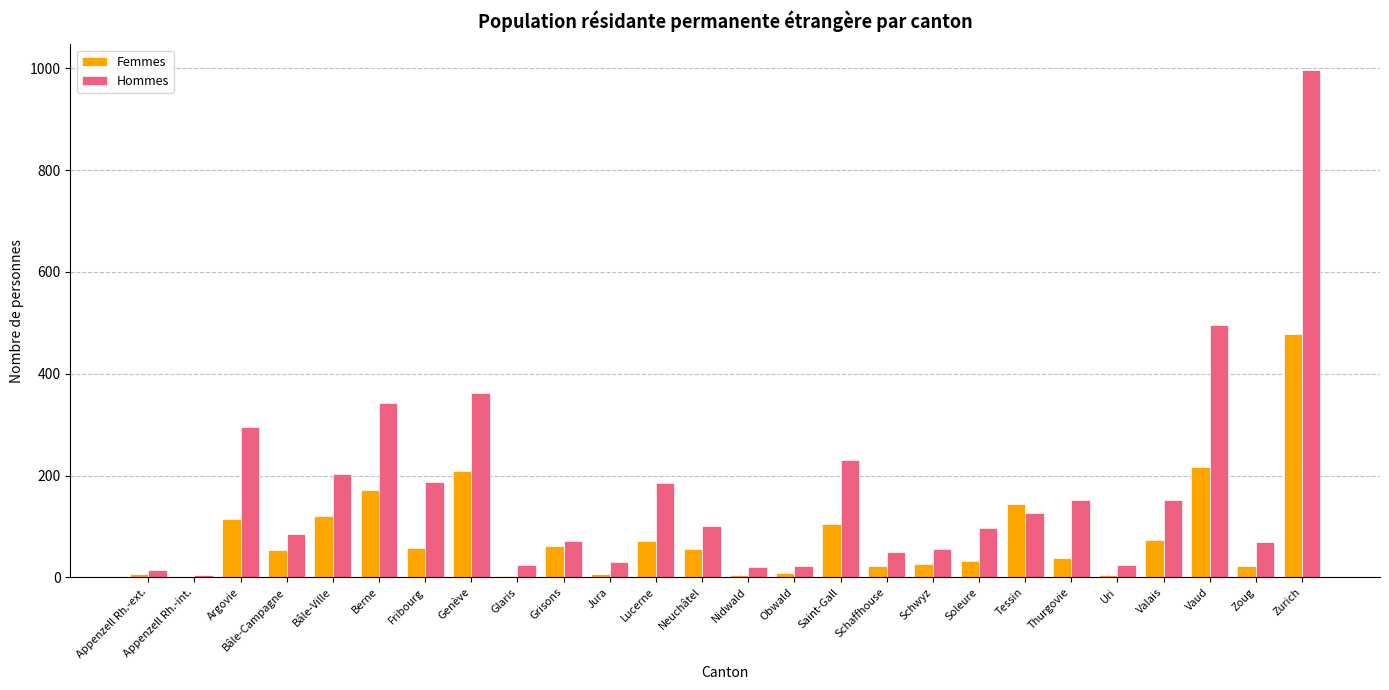

Is the value of Femmes at Tessin greater than the value of Hommes at Appenzell Rh.-int.?

Yes